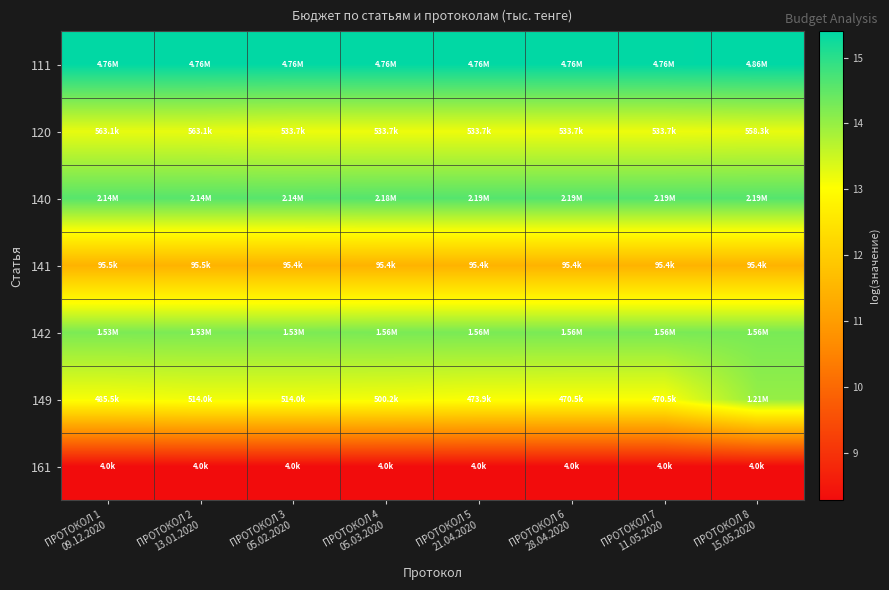

Reading left to right, transcribe all the data shown in this chart.

111: ПРОТОКОЛ 1
09.12.2020=15.4	ПРОТОКОЛ 2
13.01.2020=15.4	ПРОТОКОЛ 3
05.02.2020=15.4	ПРОТОКОЛ 4
05.03.2020=15.4	ПРОТОКОЛ 5
21.04.2020=15.4	ПРОТОКОЛ 6
28.04.2020=15.4	ПРОТОКОЛ 7
11.05.2020=15.4	ПРОТОКОЛ 8
15.05.2020=15.4
120: ПРОТОКОЛ 1
09.12.2020=13.2	ПРОТОКОЛ 2
13.01.2020=13.2	ПРОТОКОЛ 3
05.02.2020=13.2	ПРОТОКОЛ 4
05.03.2020=13.2	ПРОТОКОЛ 5
21.04.2020=13.2	ПРОТОКОЛ 6
28.04.2020=13.2	ПРОТОКОЛ 7
11.05.2020=13.2	ПРОТОКОЛ 8
15.05.2020=13.2
140: ПРОТОКОЛ 1
09.12.2020=14.6	ПРОТОКОЛ 2
13.01.2020=14.6	ПРОТОКОЛ 3
05.02.2020=14.6	ПРОТОКОЛ 4
05.03.2020=14.6	ПРОТОКОЛ 5
21.04.2020=14.6	ПРОТОКОЛ 6
28.04.2020=14.6	ПРОТОКОЛ 7
11.05.2020=14.6	ПРОТОКОЛ 8
15.05.2020=14.6
141: ПРОТОКОЛ 1
09.12.2020=11.5	ПРОТОКОЛ 2
13.01.2020=11.5	ПРОТОКОЛ 3
05.02.2020=11.5	ПРОТОКОЛ 4
05.03.2020=11.5	ПРОТОКОЛ 5
21.04.2020=11.5	ПРОТОКОЛ 6
28.04.2020=11.5	ПРОТОКОЛ 7
11.05.2020=11.5	ПРОТОКОЛ 8
15.05.2020=11.5
142: ПРОТОКОЛ 1
09.12.2020=14.2	ПРОТОКОЛ 2
13.01.2020=14.2	ПРОТОКОЛ 3
05.02.2020=14.2	ПРОТОКОЛ 4
05.03.2020=14.3	ПРОТОКОЛ 5
21.04.2020=14.3	ПРОТОКОЛ 6
28.04.2020=14.3	ПРОТОКОЛ 7
11.05.2020=14.3	ПРОТОКОЛ 8
15.05.2020=14.3
149: ПРОТОКОЛ 1
09.12.2020=13.1	ПРОТОКОЛ 2
13.01.2020=13.2	ПРОТОКОЛ 3
05.02.2020=13.1	ПРОТОКОЛ 4
05.03.2020=13.1	ПРОТОКОЛ 5
21.04.2020=13.1	ПРОТОКОЛ 6
28.04.2020=13.1	ПРОТОКОЛ 7
11.05.2020=13.1	ПРОТОКОЛ 8
15.05.2020=14.0
161: ПРОТОКОЛ 1
09.12.2020=8.3	ПРОТОКОЛ 2
13.01.2020=8.3	ПРОТОКОЛ 3
05.02.2020=8.3	ПРОТОКОЛ 4
05.03.2020=8.3	ПРОТОКОЛ 5
21.04.2020=8.3	ПРОТОКОЛ 6
28.04.2020=8.3	ПРОТОКОЛ 7
11.05.2020=8.3	ПРОТОКОЛ 8
15.05.2020=8.3